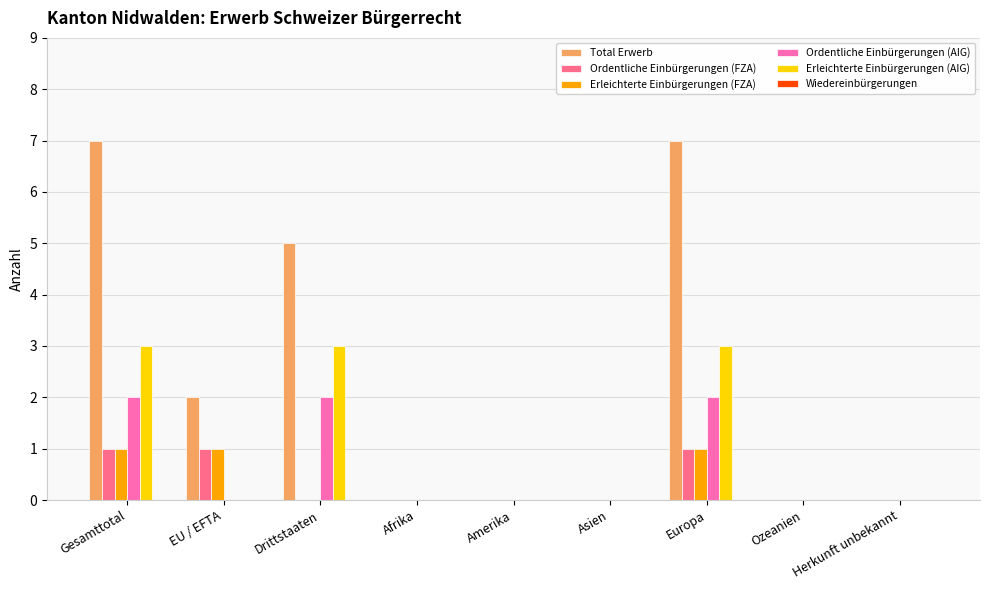

Count the Erleichterte Einbürgerungen (FZA) values in the range 0 to 1.

9